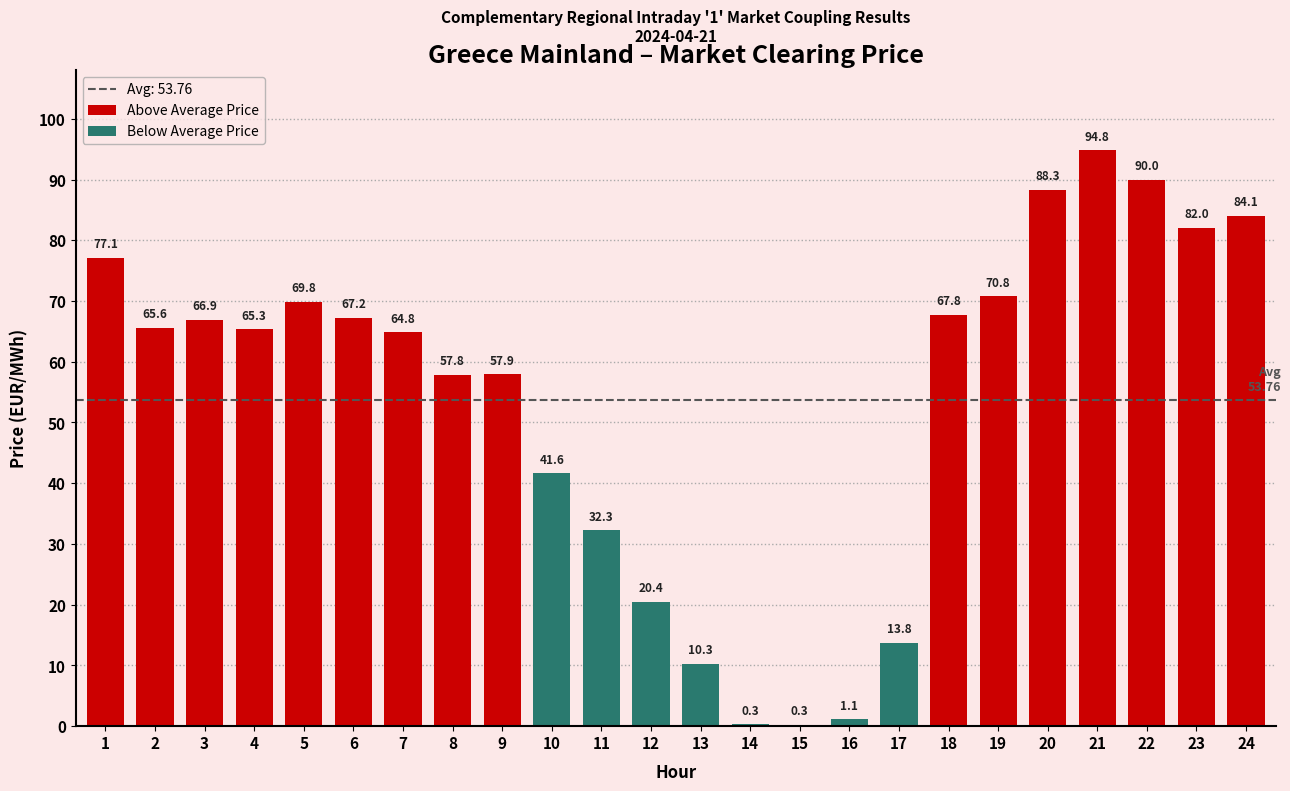

How many bars are there in total?

24